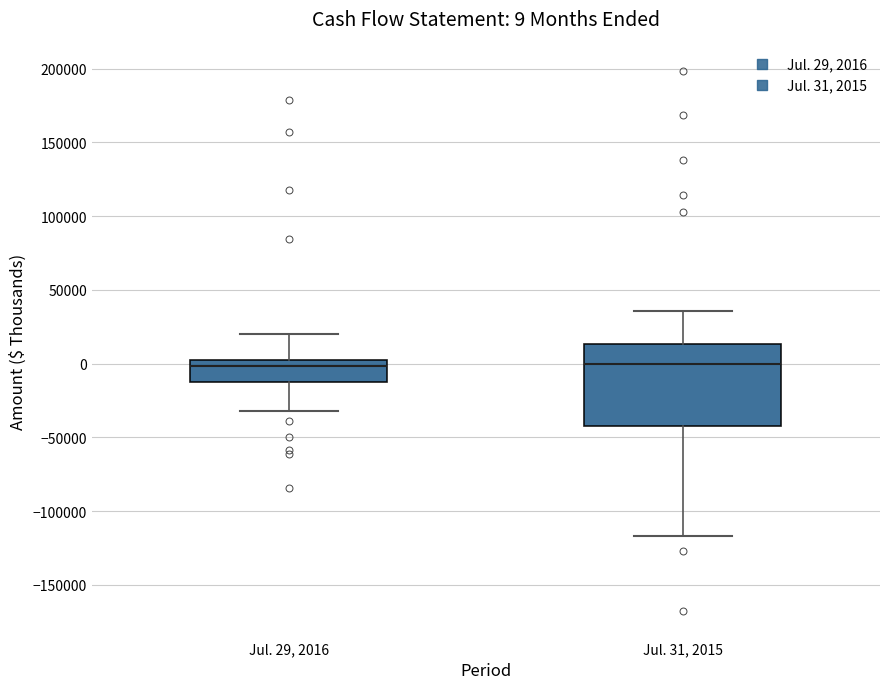

Which box is the tallest, from its lower edge to its upper edge?

Jul. 31, 2015